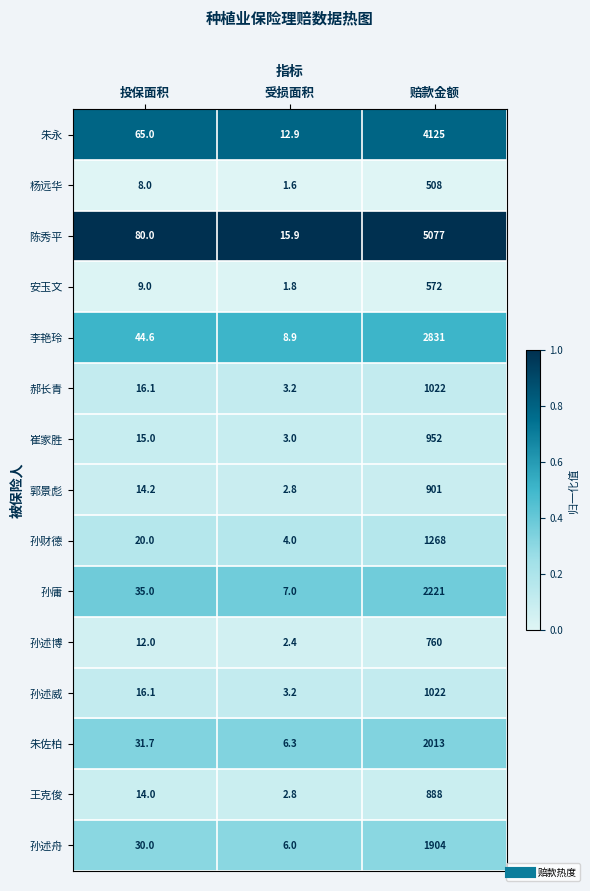

Which series changed the most between 投保面积 and 受损面积?

陈秀平